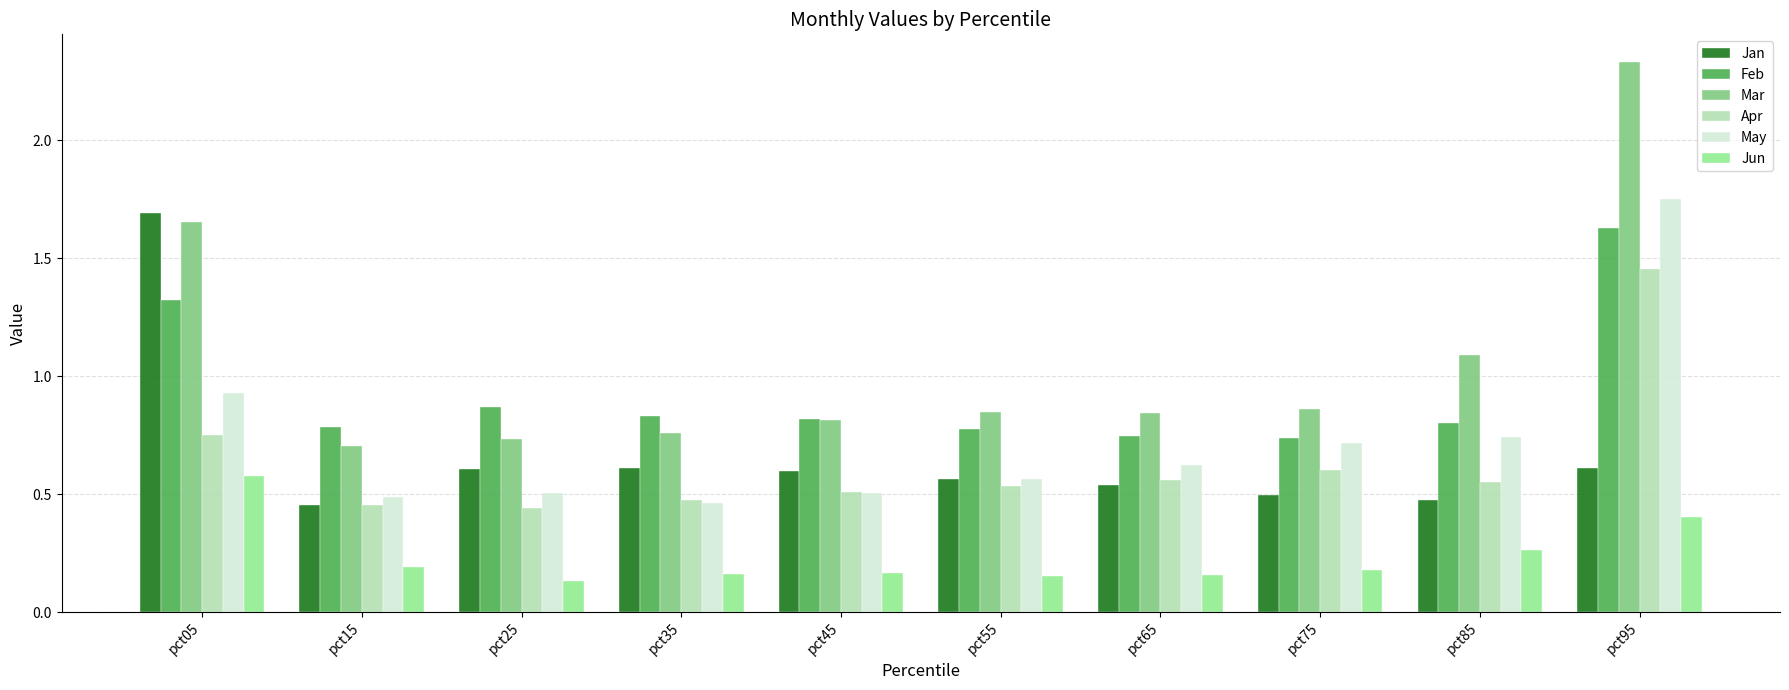

Is the value of Feb at pct45 greater than the value of Jan at pct25?

Yes